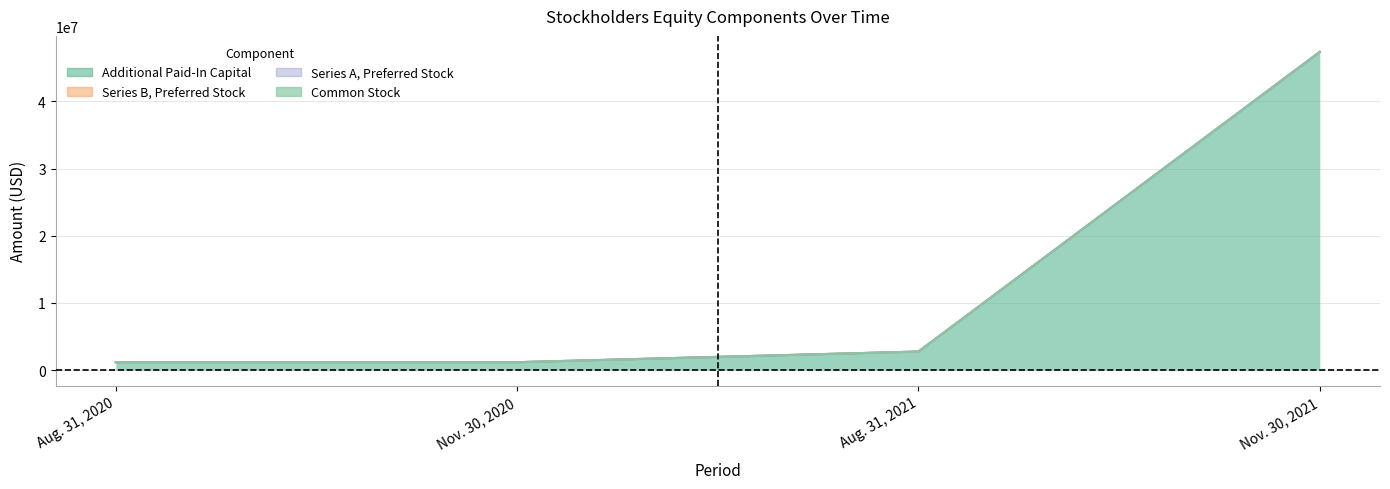

True or false: Common Stock and Additional Paid-In Capital intersect in this chart.

False